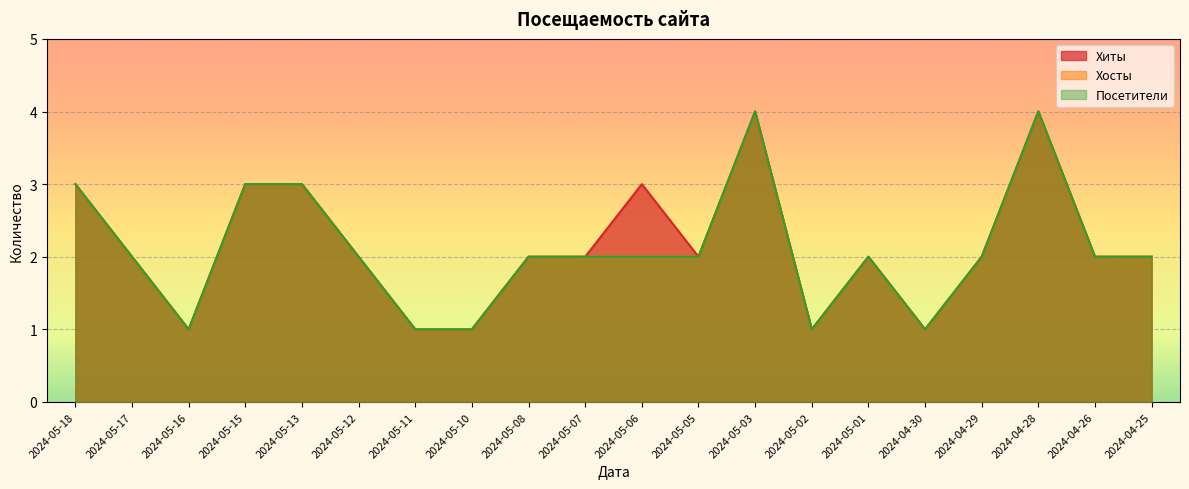

Count the Хиты values in the range 2 to 3.

13